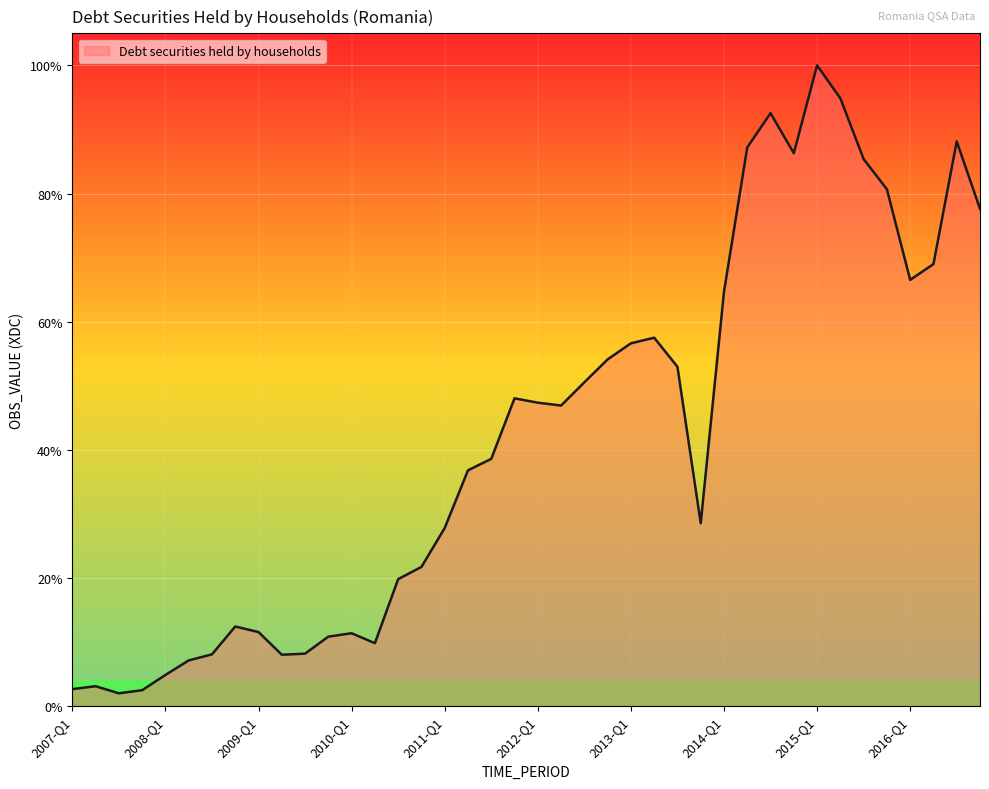

List the labels in order of value, smallest first.

2007-Q3, 2007-Q4, 2007-Q1, 2007-Q2, 2008-Q1, 2008-Q2, 2009-Q2, 2008-Q3, 2009-Q3, 2010-Q2, 2009-Q4, 2010-Q1, 2009-Q1, 2008-Q4, 2010-Q3, 2010-Q4, 2011-Q1, 2013-Q4, 2011-Q2, 2011-Q3, 2012-Q2, 2012-Q1, 2011-Q4, 2012-Q3, 2013-Q3, 2012-Q4, 2013-Q1, 2013-Q2, 2014-Q1, 2016-Q1, 2016-Q2, 2016-Q4, 2015-Q4, 2015-Q3, 2014-Q4, 2014-Q2, 2016-Q3, 2014-Q3, 2015-Q2, 2015-Q1